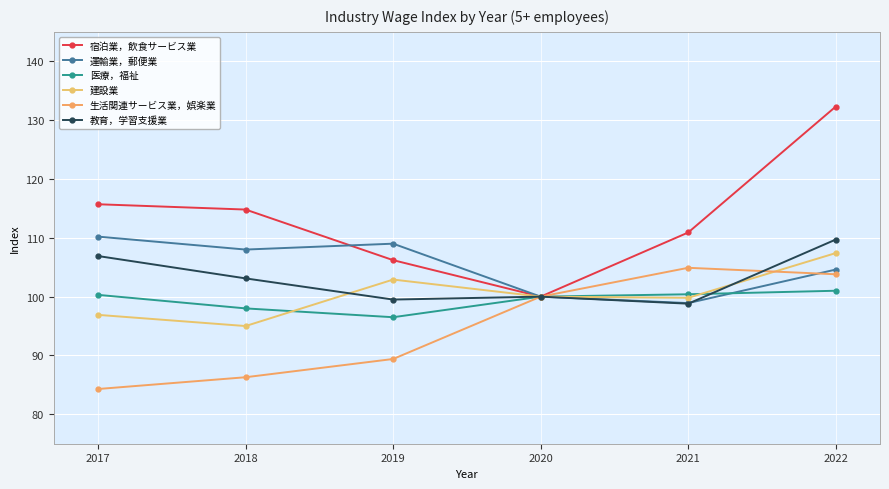

What is the highest value of the 運輸業，郵便業 series?

110.2